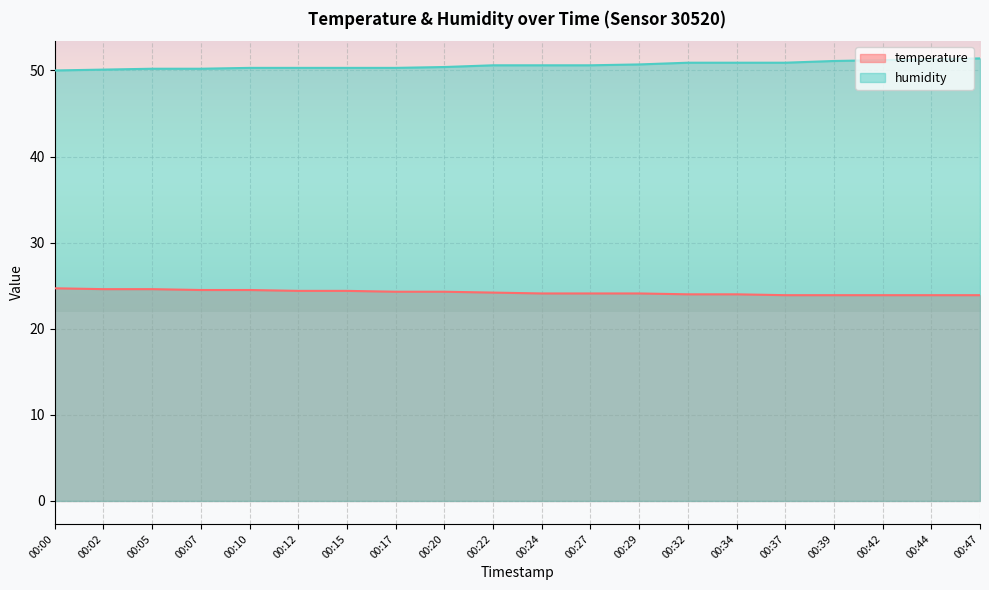

List the series in order of their peak value, highest first.

humidity, temperature